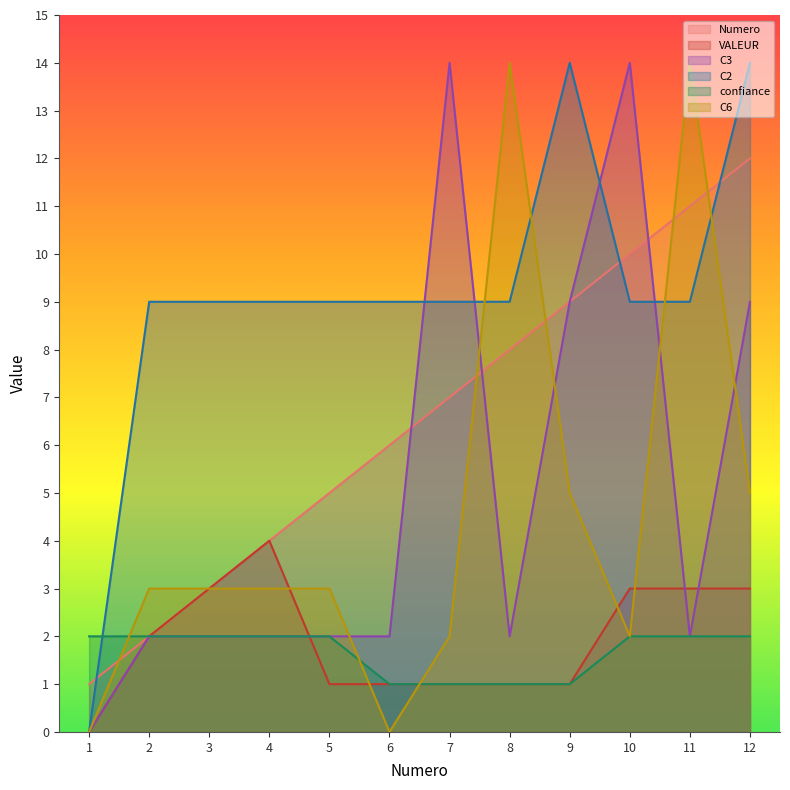

Reading left to right, transcribe all the data shown in this chart.

Numero: 1=1	2=2	3=3	4=4	5=5	6=6	7=7	8=8	9=9	10=10	11=11	12=12
VALEUR: 1=0	2=2	3=3	4=4	5=1	6=1	7=1	8=1	9=1	10=3	11=3	12=3
C3: 1=0	2=2	3=2	4=2	5=2	6=2	7=14	8=2	9=9	10=14	11=2	12=9
C2: 1=0	2=9	3=9	4=9	5=9	6=9	7=9	8=9	9=14	10=9	11=9	12=14
confiance: 1=2	2=2	3=2	4=2	5=2	6=1	7=1	8=1	9=1	10=2	11=2	12=2
C6: 1=0	2=3	3=3	4=3	5=3	6=0	7=2	8=14	9=5	10=2	11=14	12=5